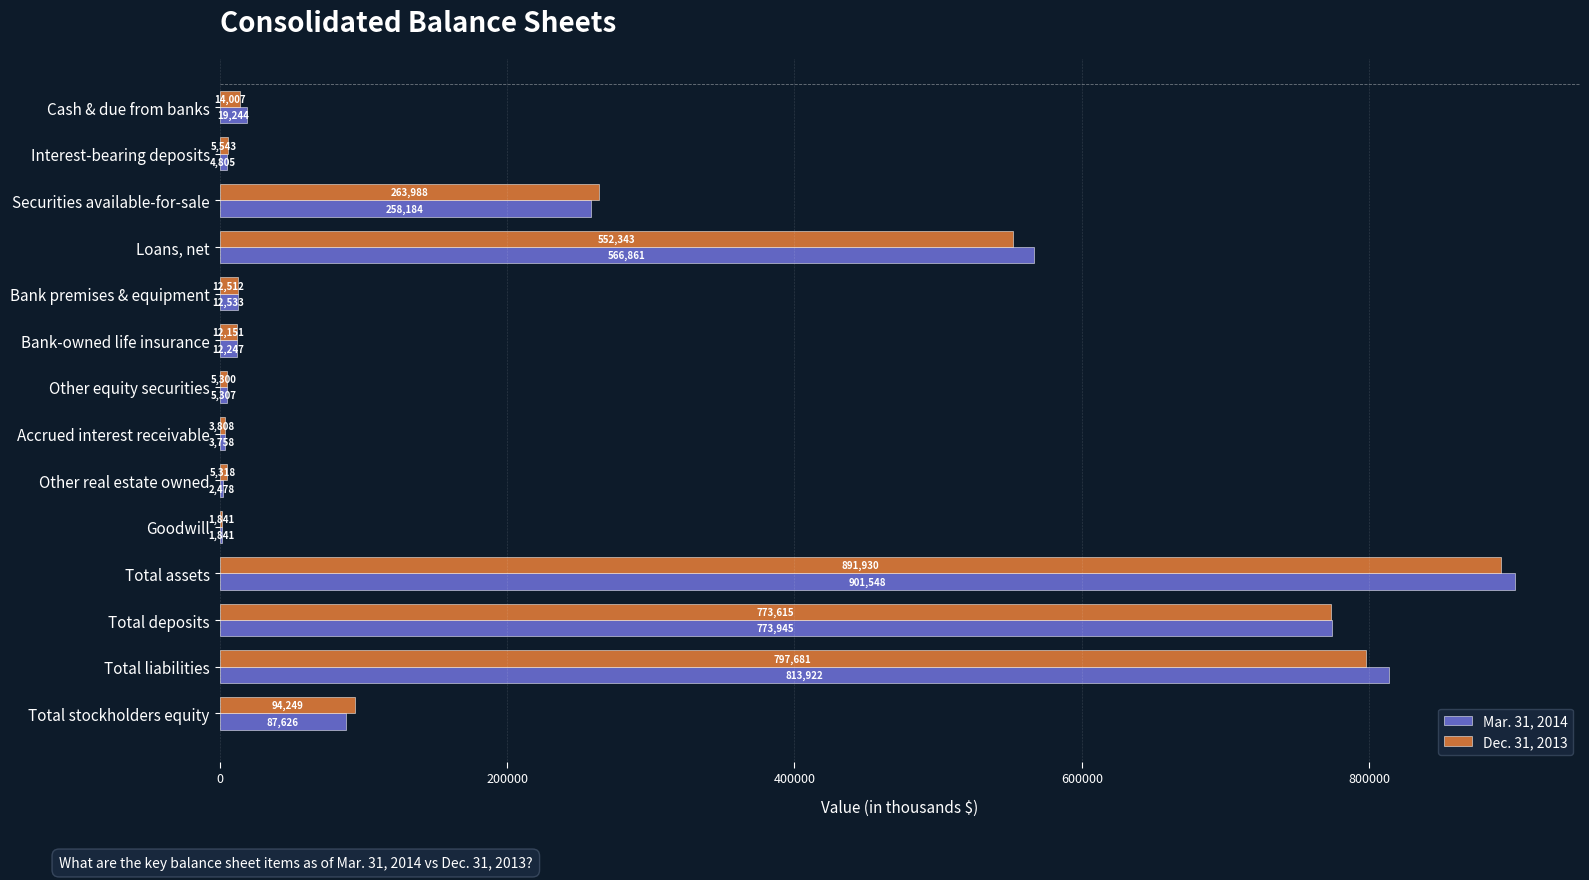

Which category has the highest value in the Dec. 31, 2013 series?

Total assets